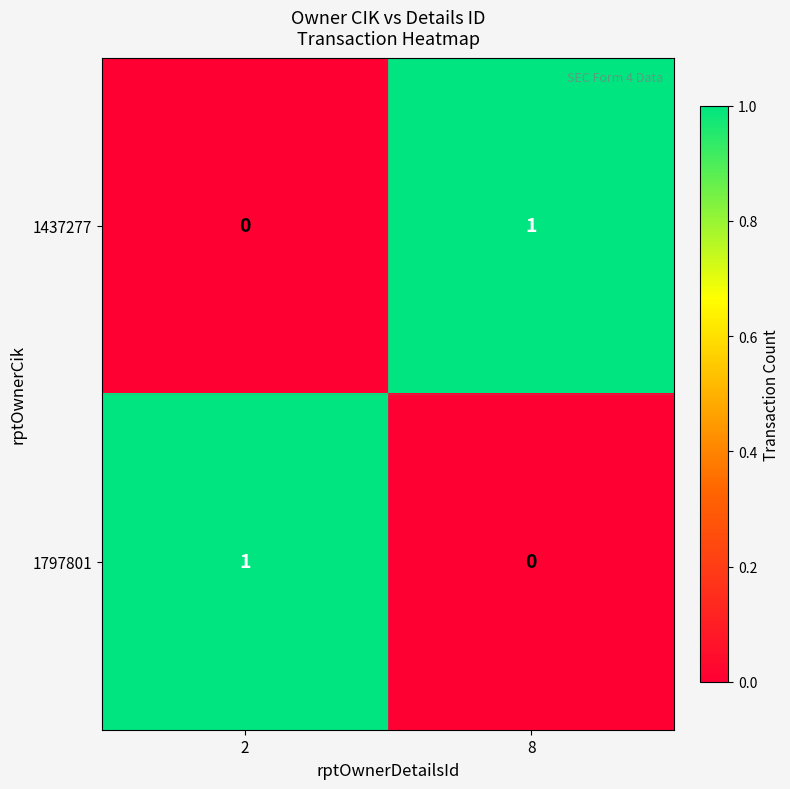

Is it true that 1797801 equals 0 at 8?

True